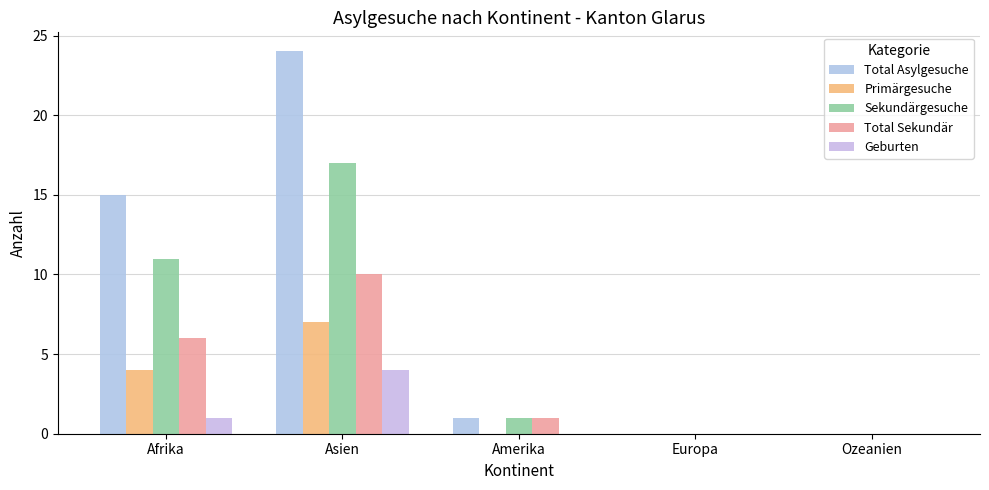

How many data points does each series have?

5